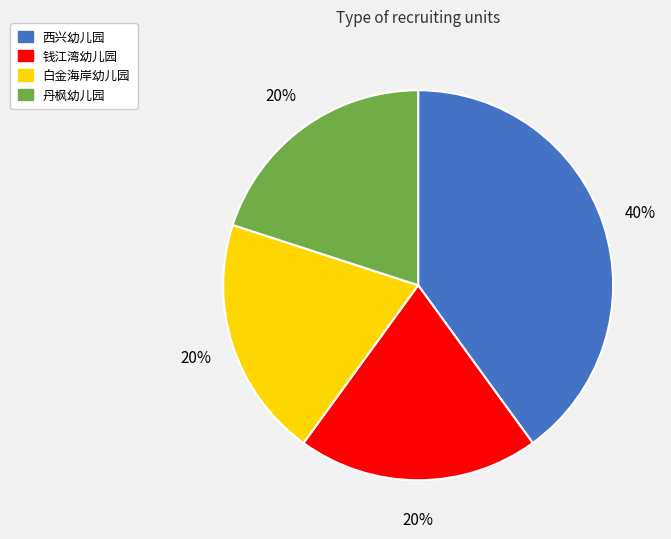

Which has a higher value, 钱江湾幼儿园 or 西兴幼儿园?

西兴幼儿园